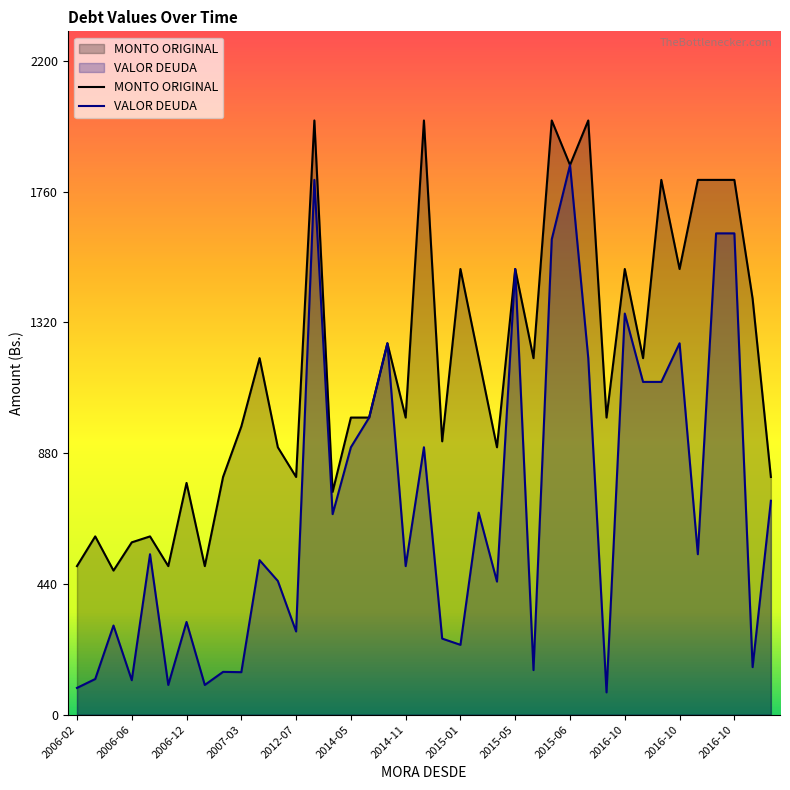

How many lines are shown in the chart?

2